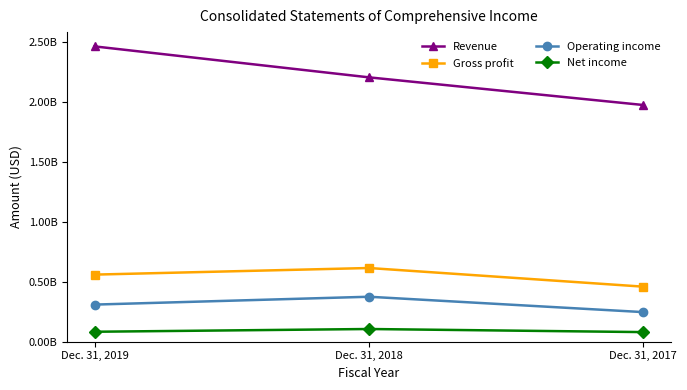

The Revenue series shows 3556160212 at Dec. 31, 2019. True or false?

False